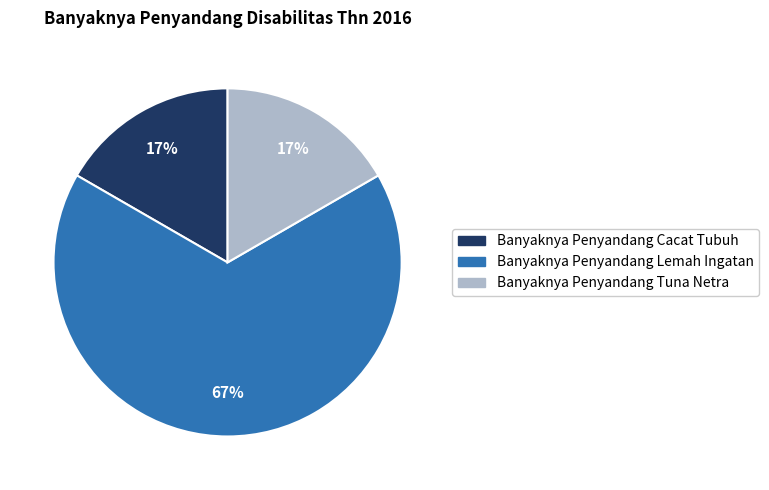

To the nearest percent, what is the average slice percentage?

33%